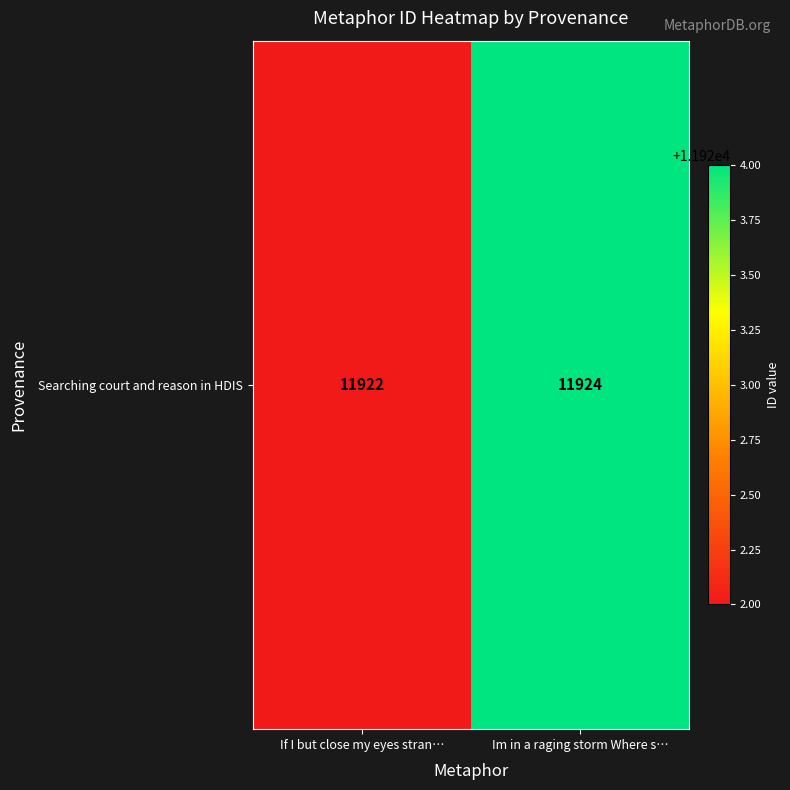

Count the values in the range 11922 to 11924.

2